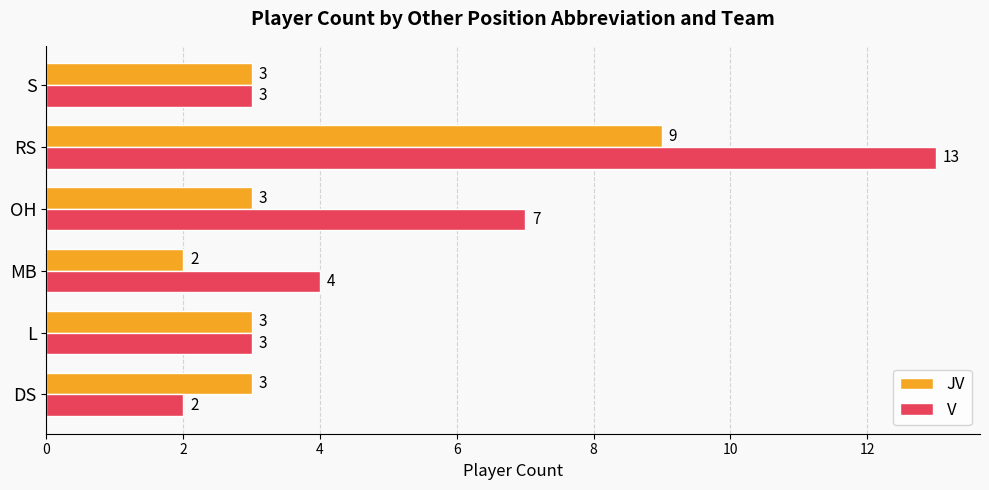

Rank the series by their average value, from highest to lowest.

V, JV